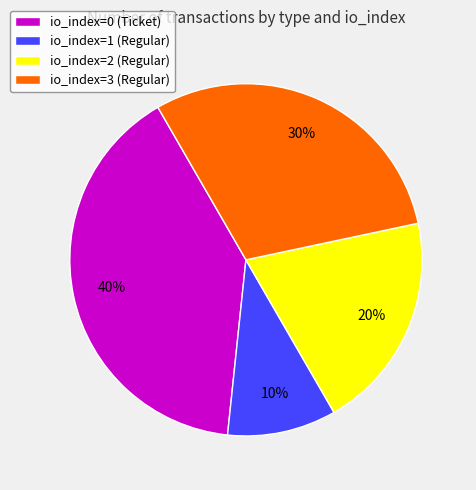

Does any single category account for the majority?

No